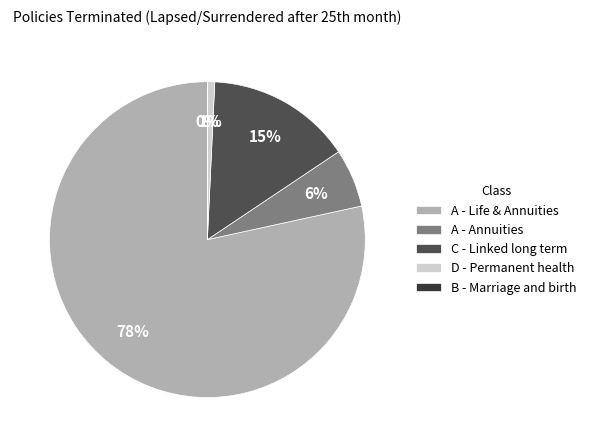

To the nearest percent, what is the average slice percentage?

20%